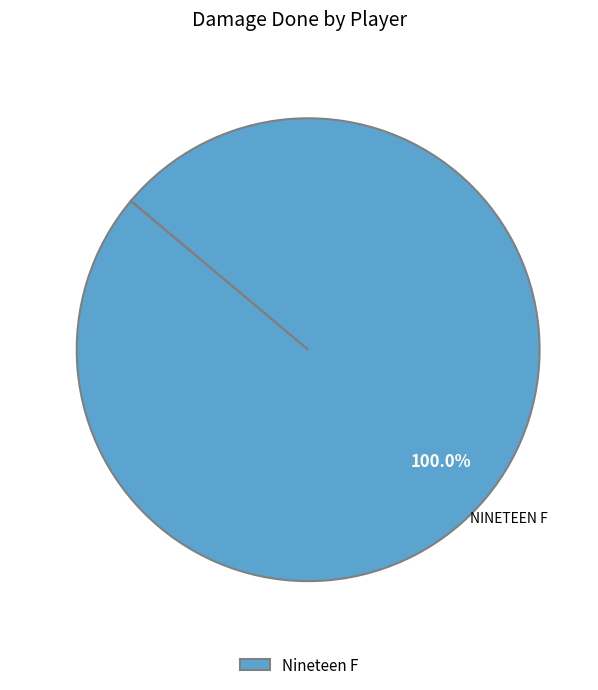

How many segments does this pie chart have?

1